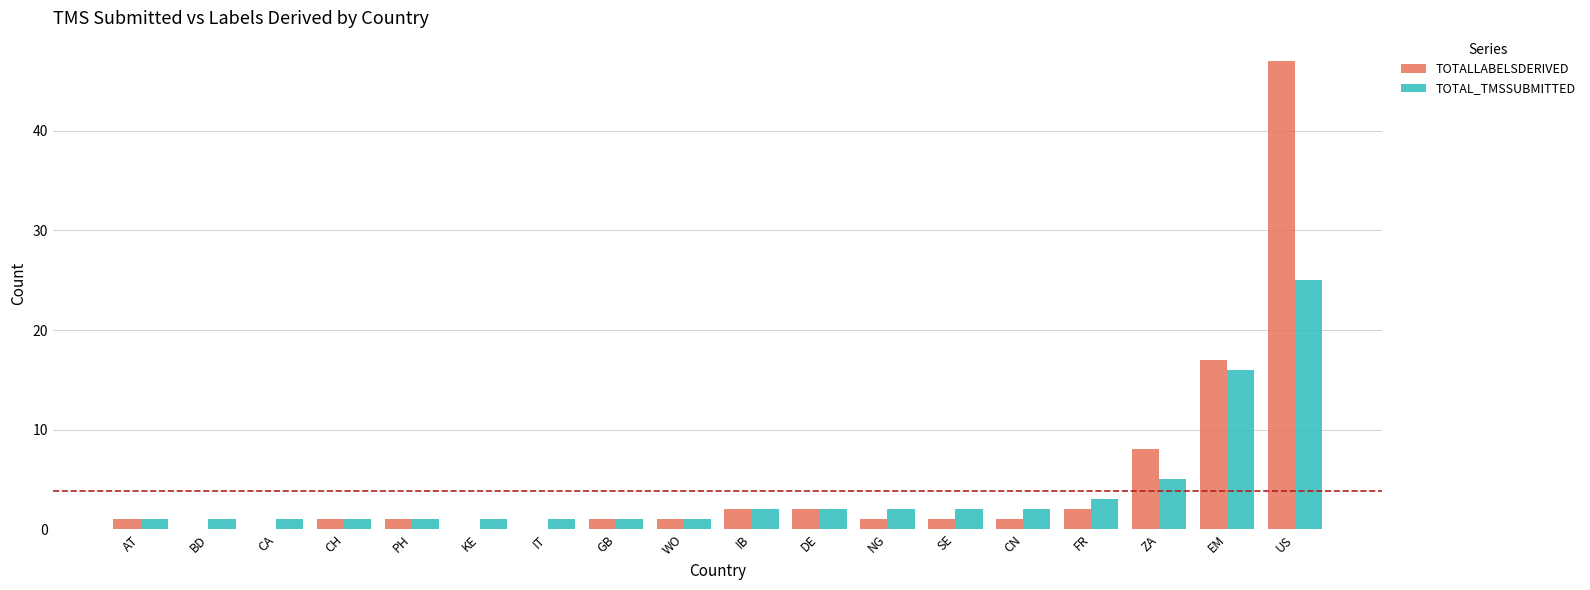

At which category is the sum across all series the highest?

US